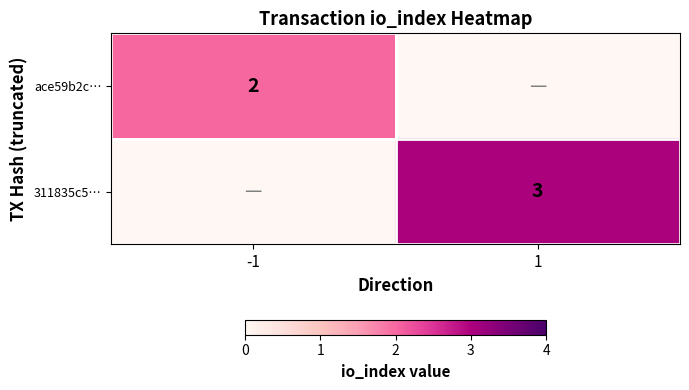

Is the value of ace59b2c… at -1 greater than the value of 311835c5… at 1?

No